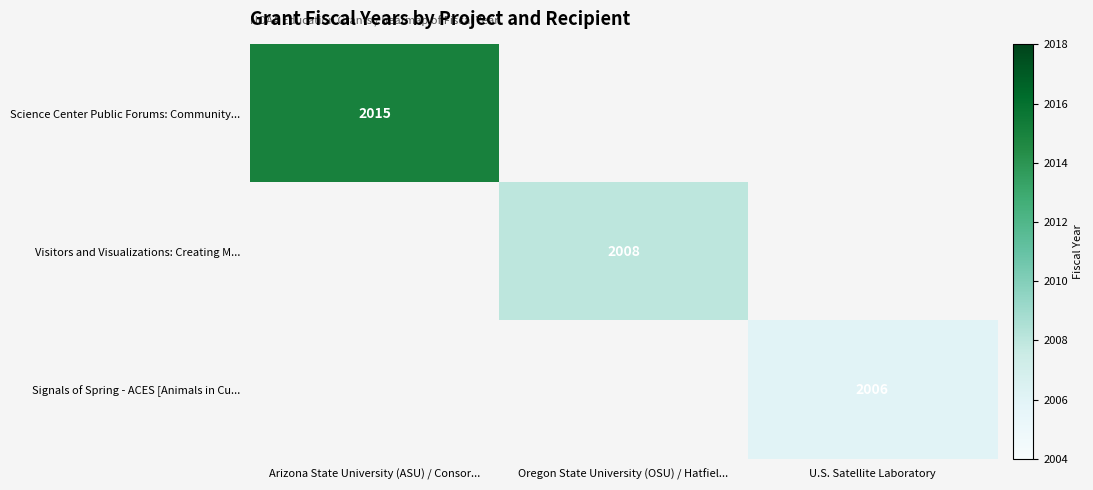

Is it true that Signals of Spring - ACES [Animals in Cu... equals 2006 at U.S. Satellite Laboratory?

True